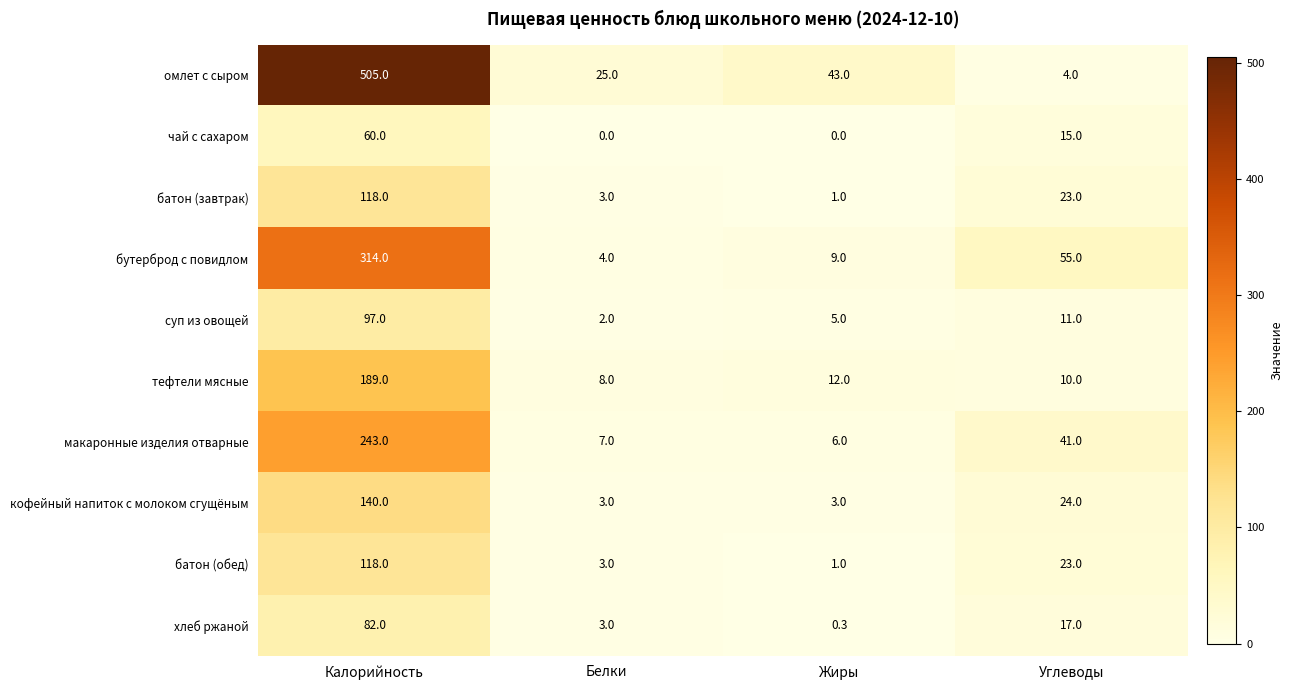

How many values in the бутерброд с повидлом series are below 55?

2